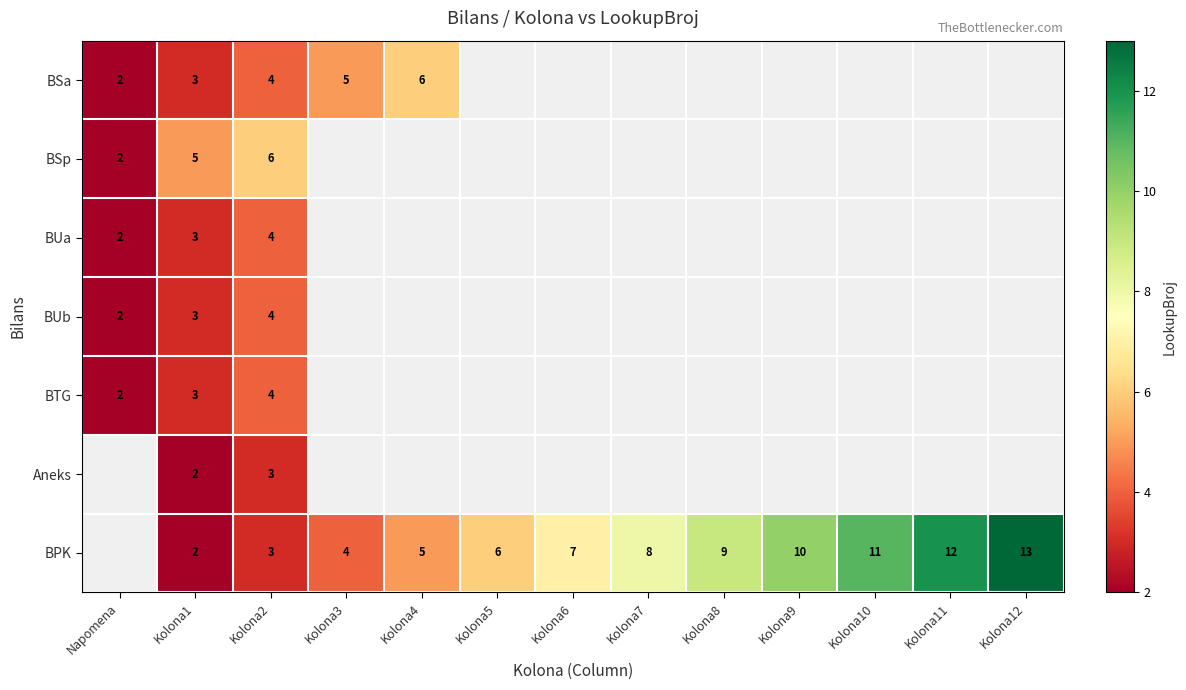

The BTG series shows 3 at Kolona1. True or false?

True